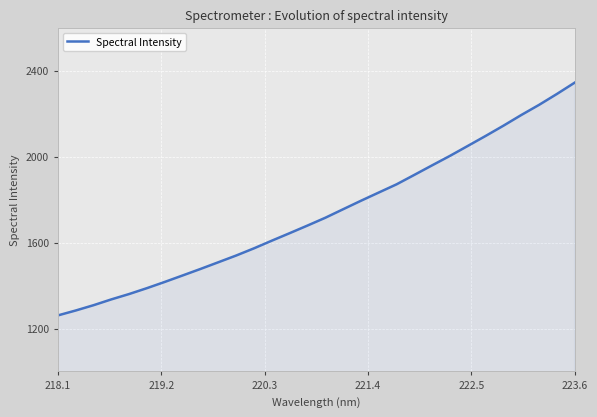

What is the smallest value displayed?

1260.8